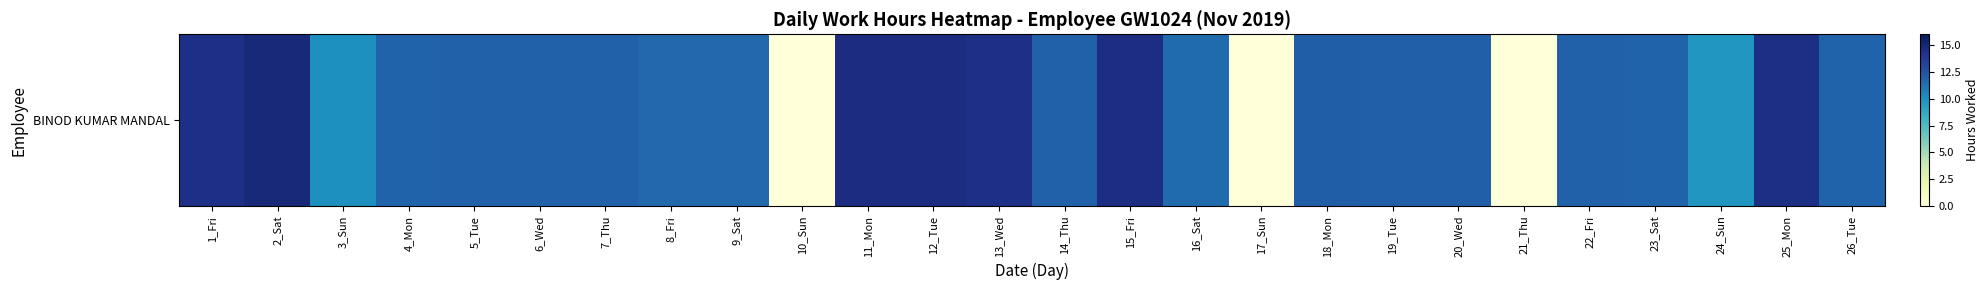

What is the approximate value at 13_Wed?

14.4